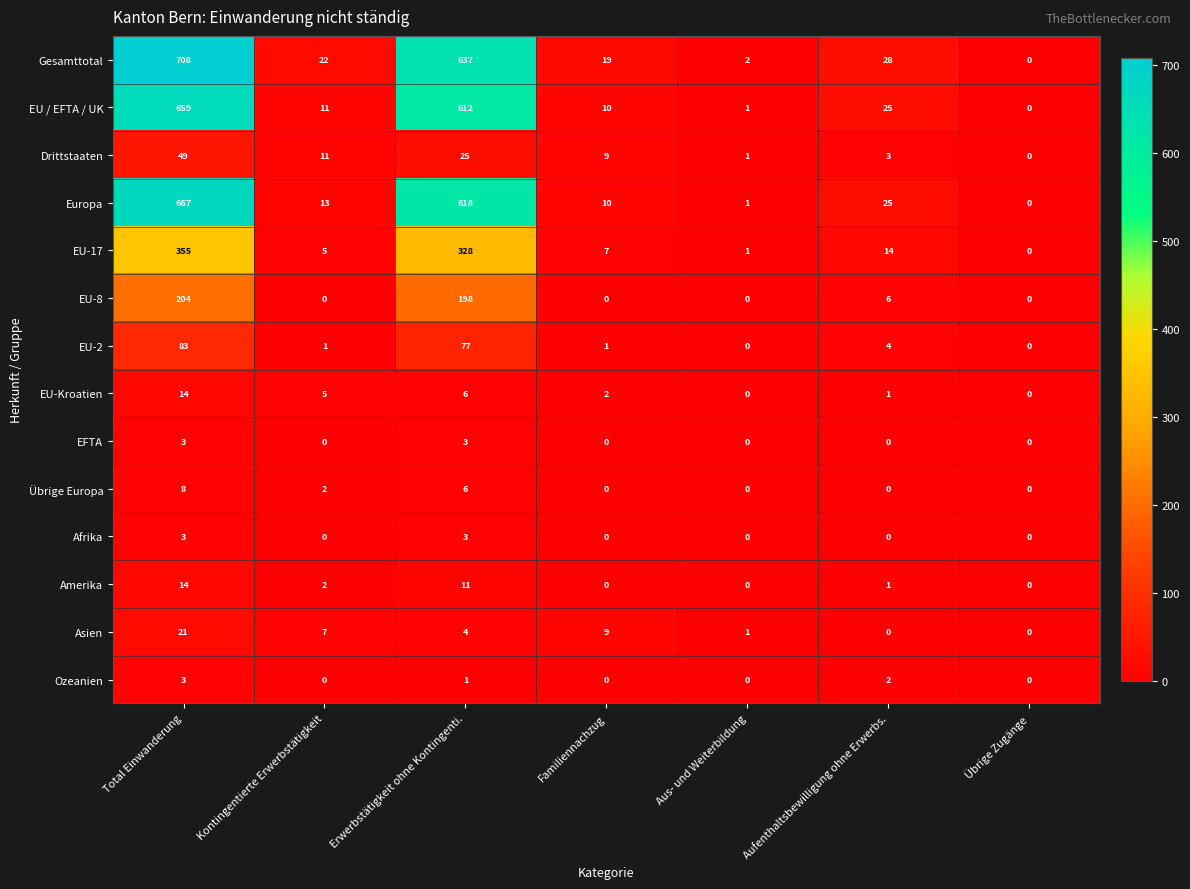

Which series has the widest spread of values?

Gesamttotal